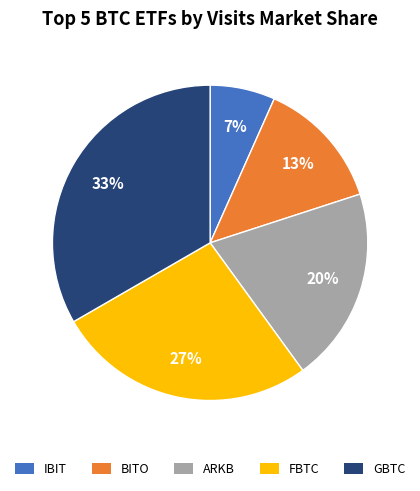

Does any single category account for the majority?

No